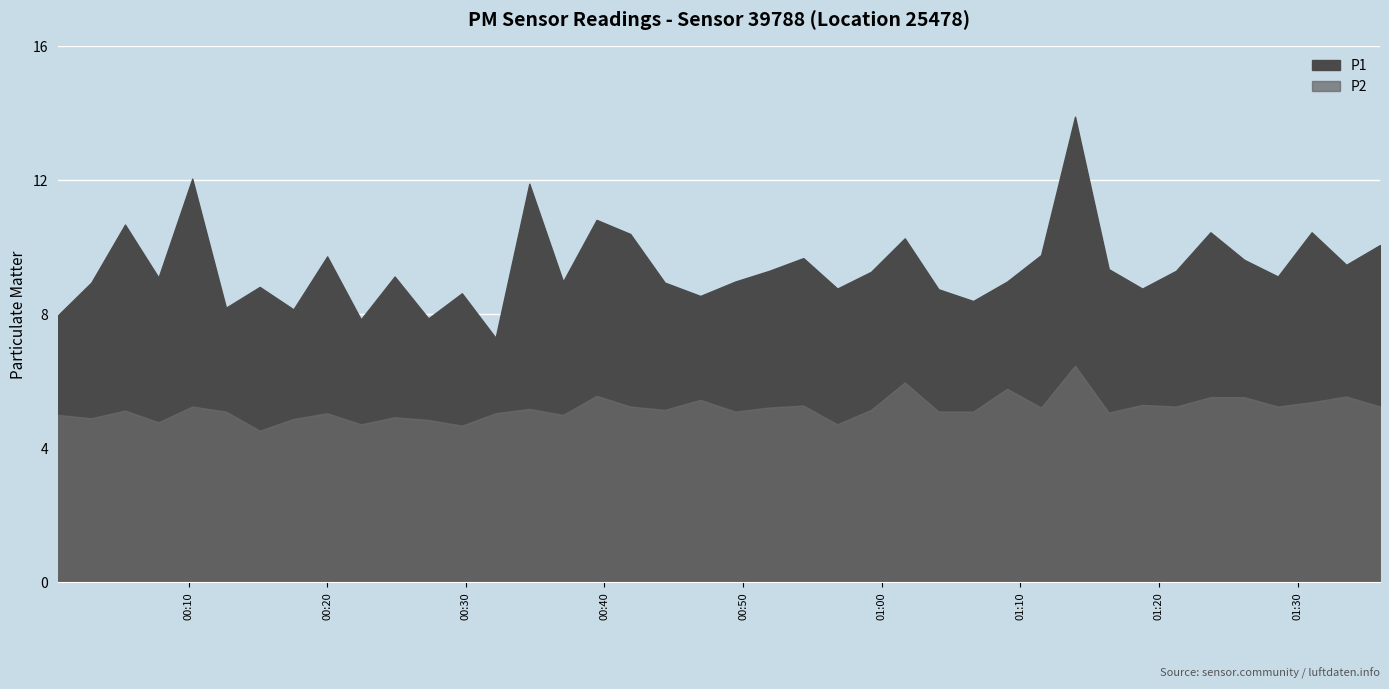

What is the value of the P1 point at the 22nd from the left?

9.3